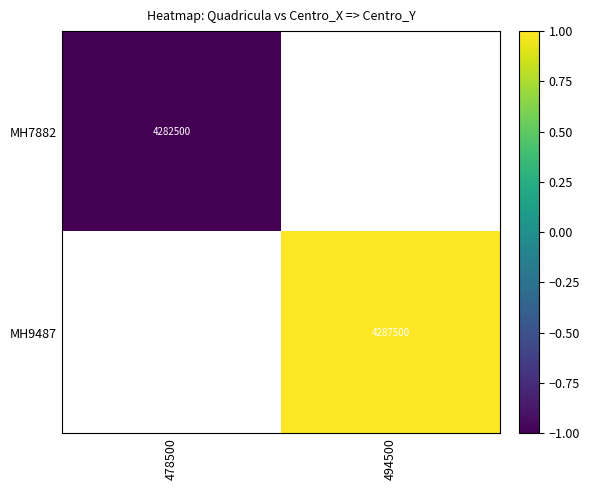

True or false: MH9487 has a value of 4287500 at 494500.

True